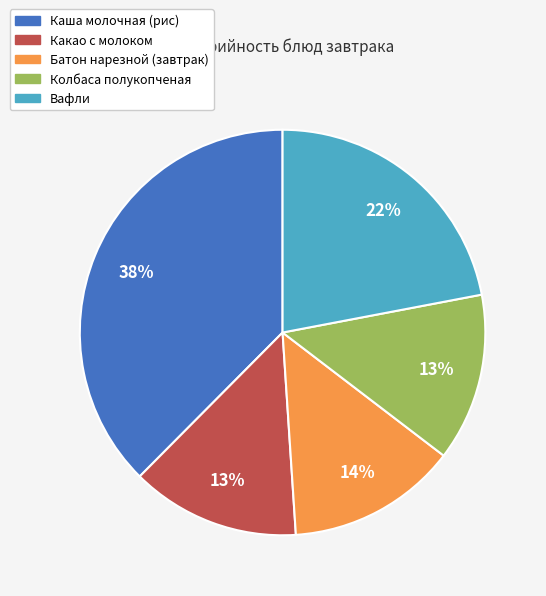

To the nearest percent, what is the average slice percentage?

20%